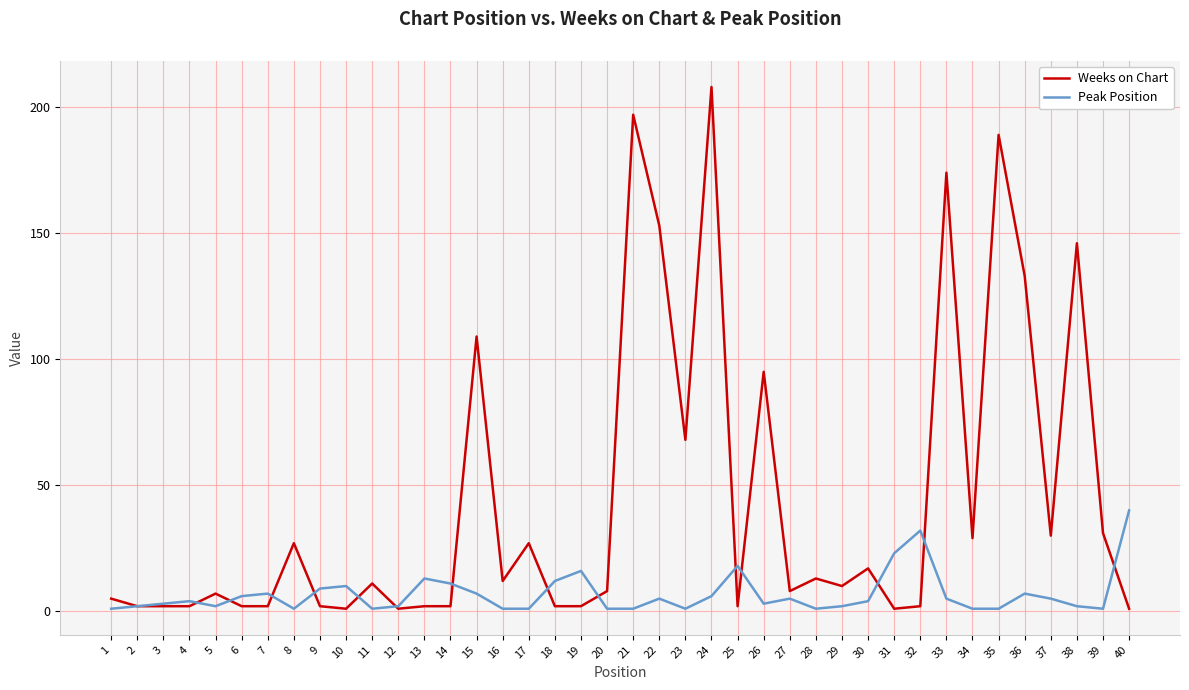

Which category has the highest value in the Peak Position series?

40